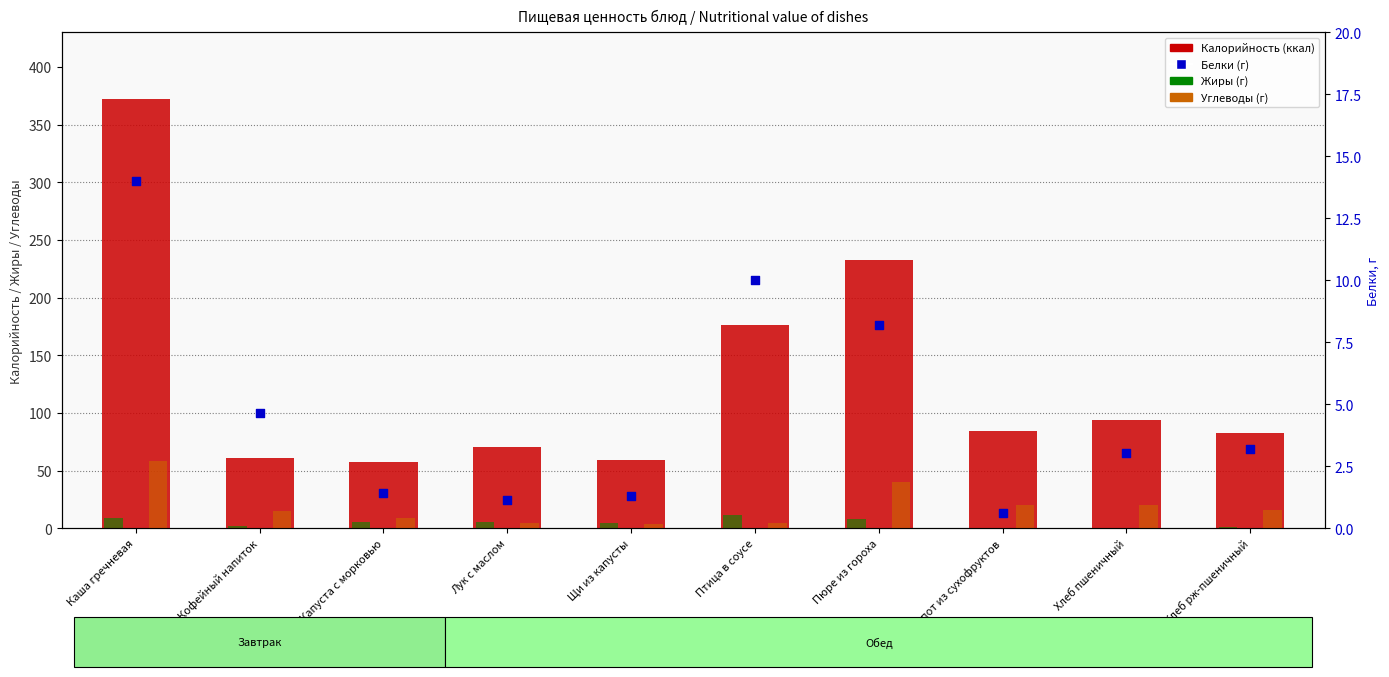

What are all the series names shown in the legend?

Калорийность, Жиры, Углеводы, Белки